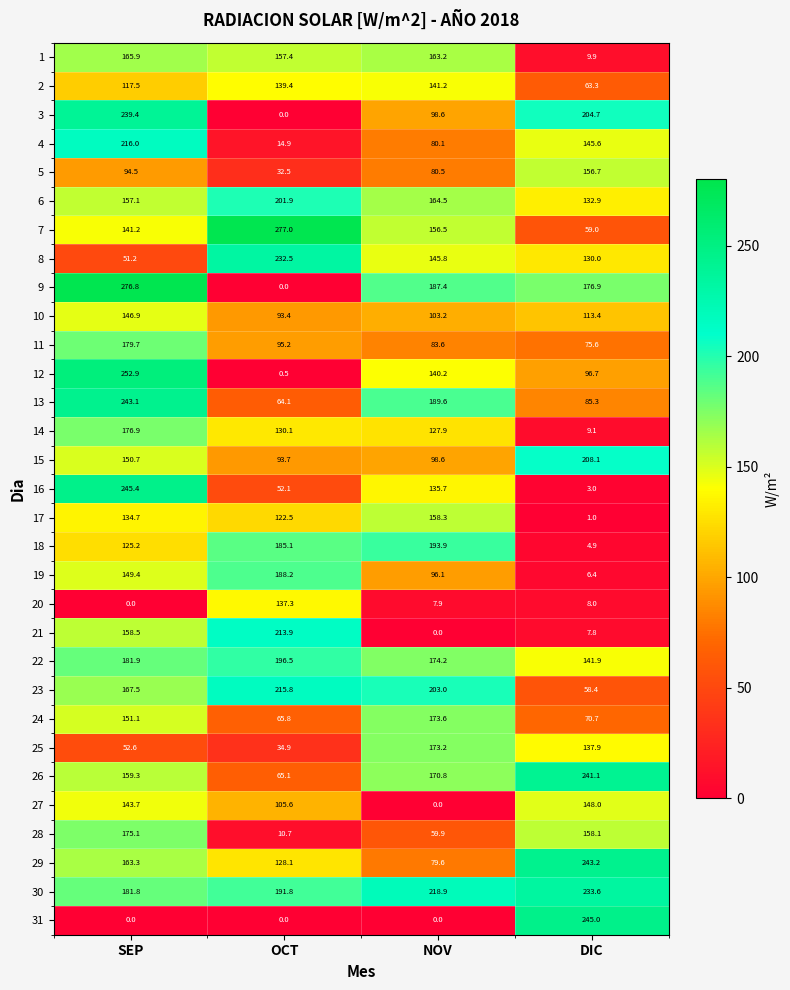

What is the average value of the 11 series?

108.5